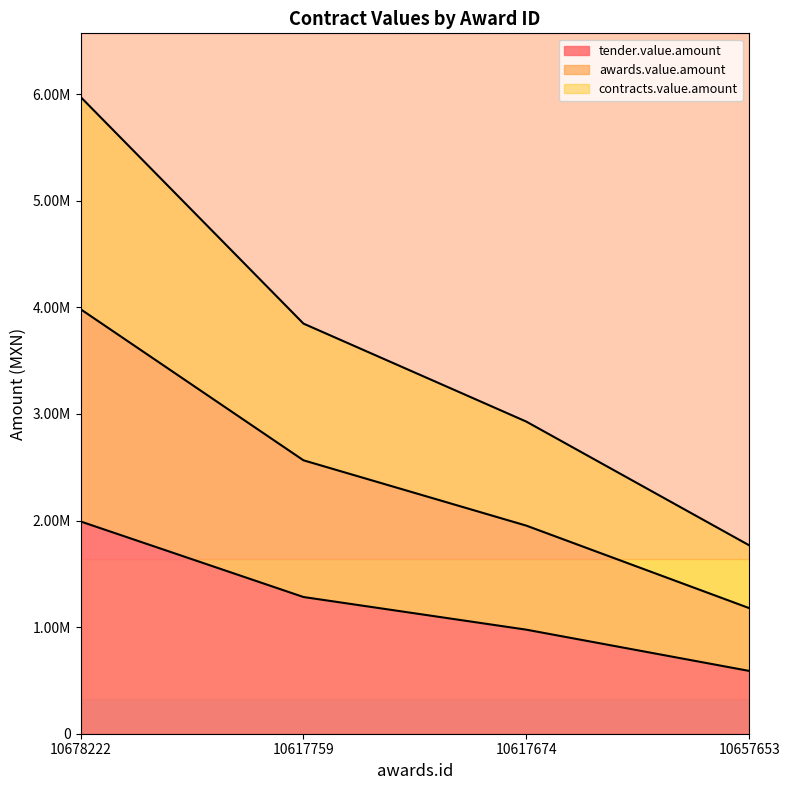

Which series has the largest total across all categories?

contracts.value.amount